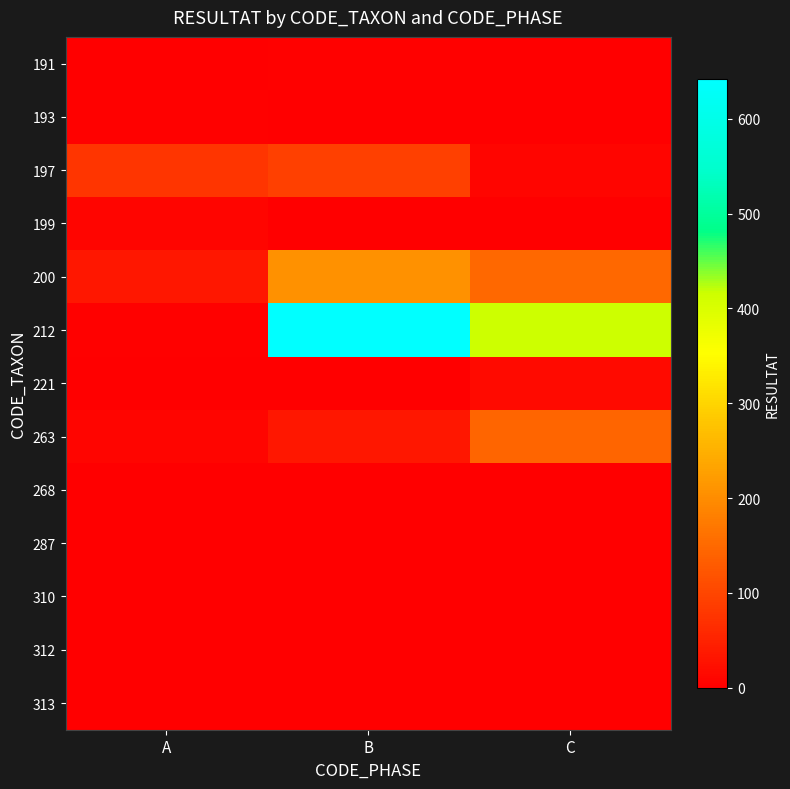

Reading left to right, transcribe all the data shown in this chart.

191: A=0	B=3	C=2
193: A=3	B=1	C=2
197: A=76	B=92	C=10
199: A=8	B=0	C=0
200: A=33	B=207	C=148
212: A=4	B=642	C=416
221: A=0	B=0	C=17
263: A=10	B=34	C=145
268: A=1	B=0	C=0
287: A=1	B=0	C=0
310: A=0	B=0	C=1
312: A=2	B=0	C=0
313: A=0	B=0	C=0